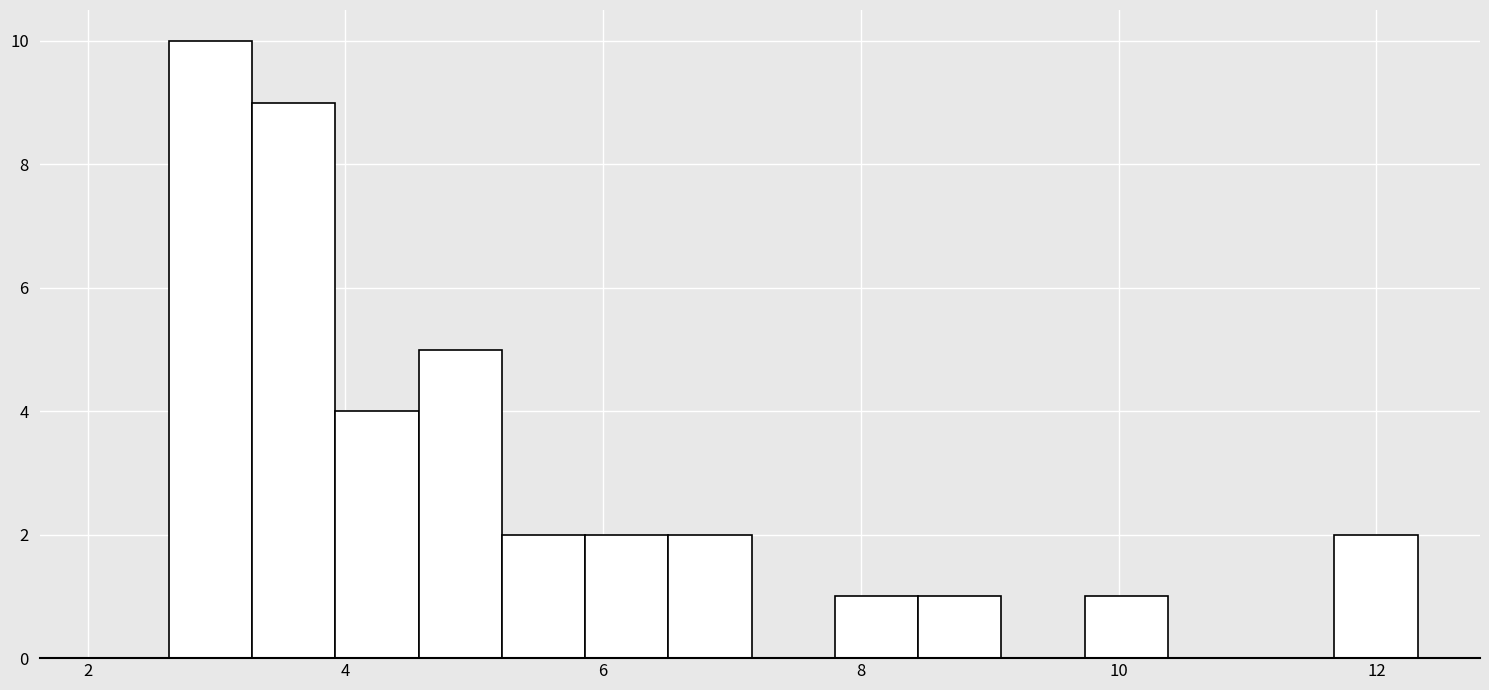

Read against the x-axis, roughly where is the centre of the tallest bar?

3.0